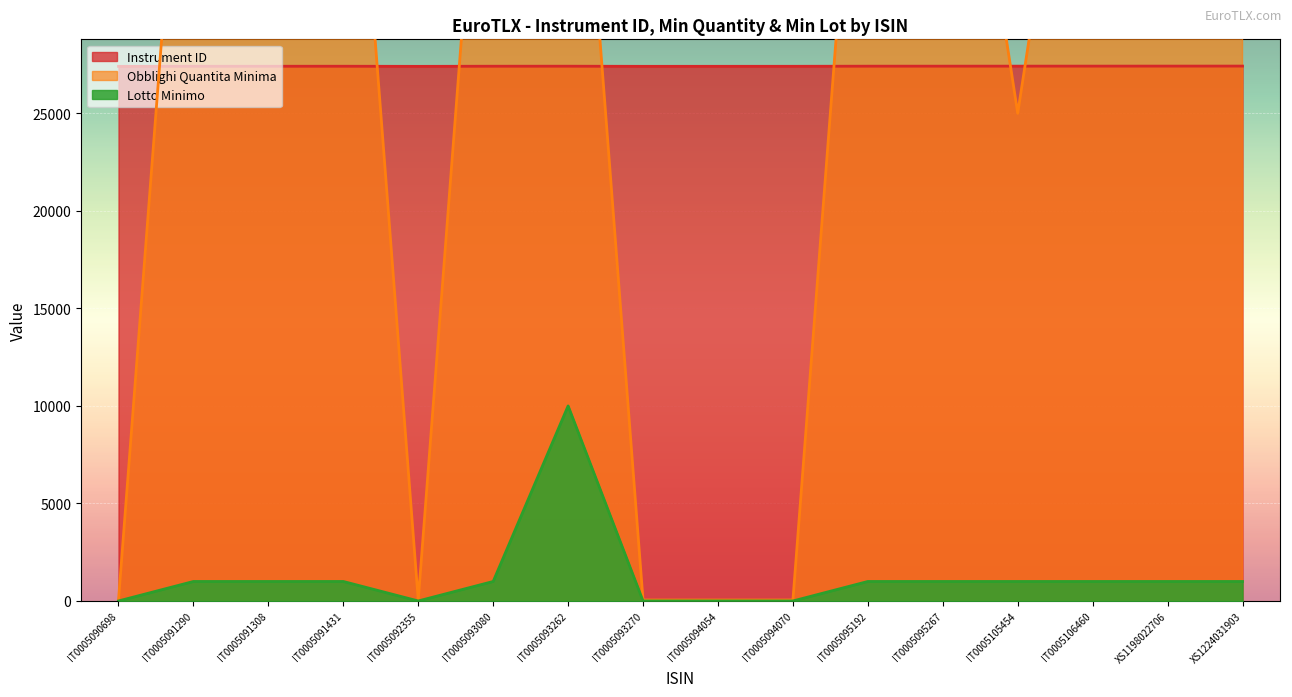

How many interior local peaks does the Instrument ID series have?

2